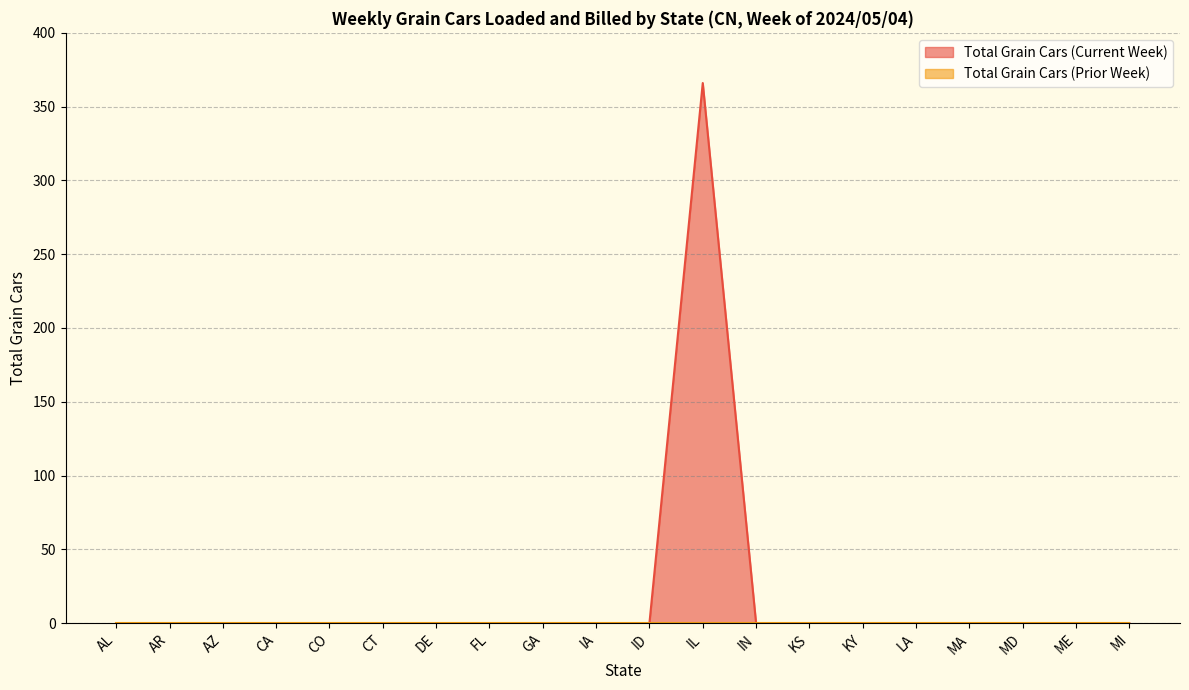

List the labels in order of value, smallest first.

AL, AR, AZ, CA, CO, CT, DE, FL, GA, IA, ID, IN, KS, KY, LA, MA, MD, ME, MI, IL